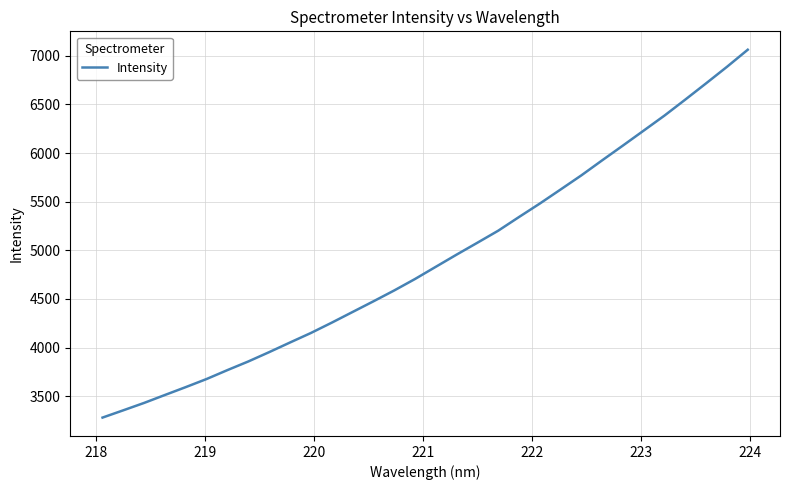

True or false: the data has more than 1 interior local peaks.

False